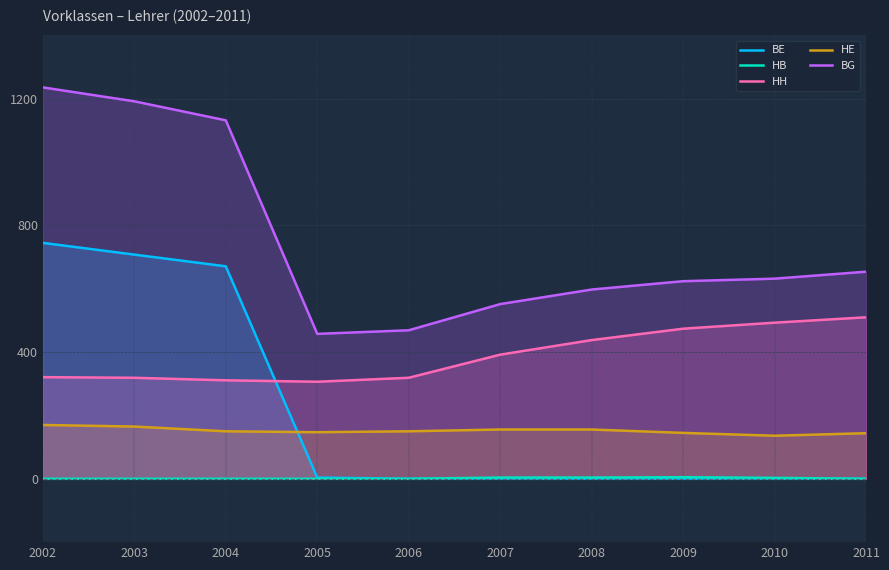

What is the spread (max minus min) of values at 2007?

551.7